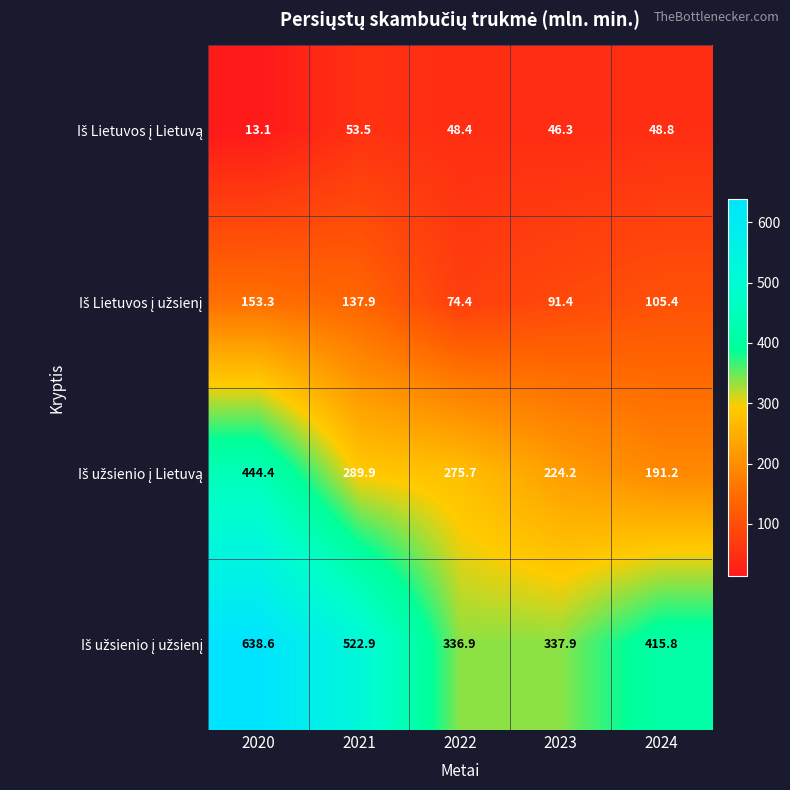

What is the difference between the highest and lowest values at 2023?

291.6